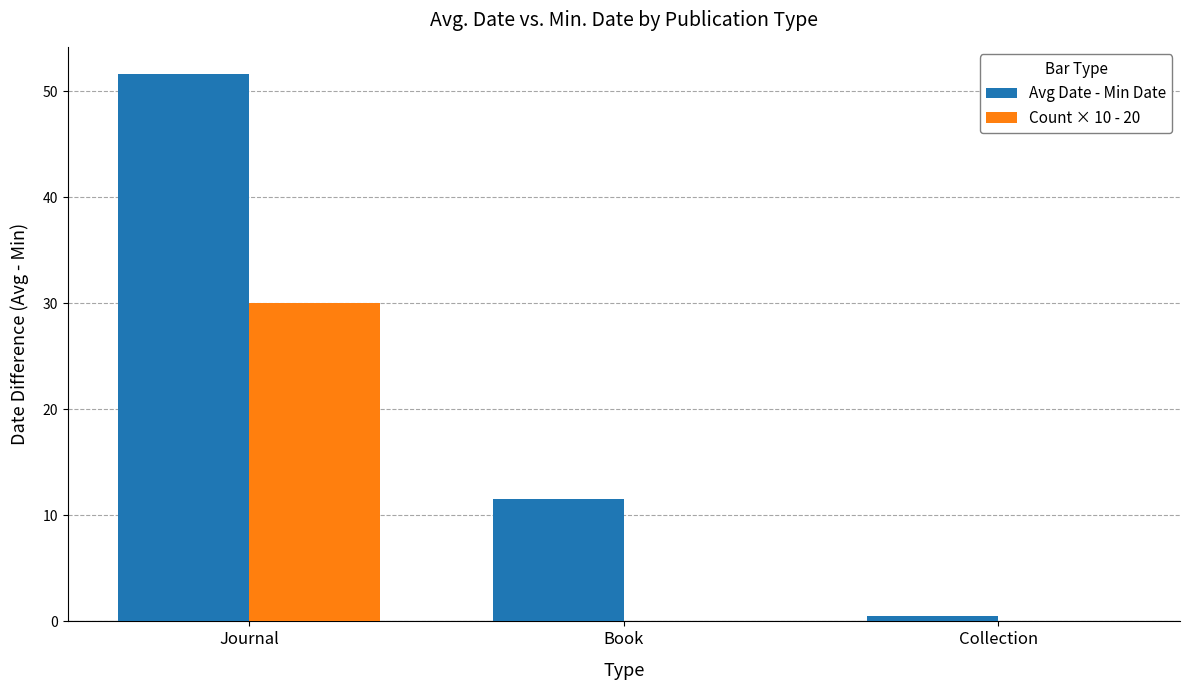

Which series has the widest spread of values?

Avg Date - Min Date